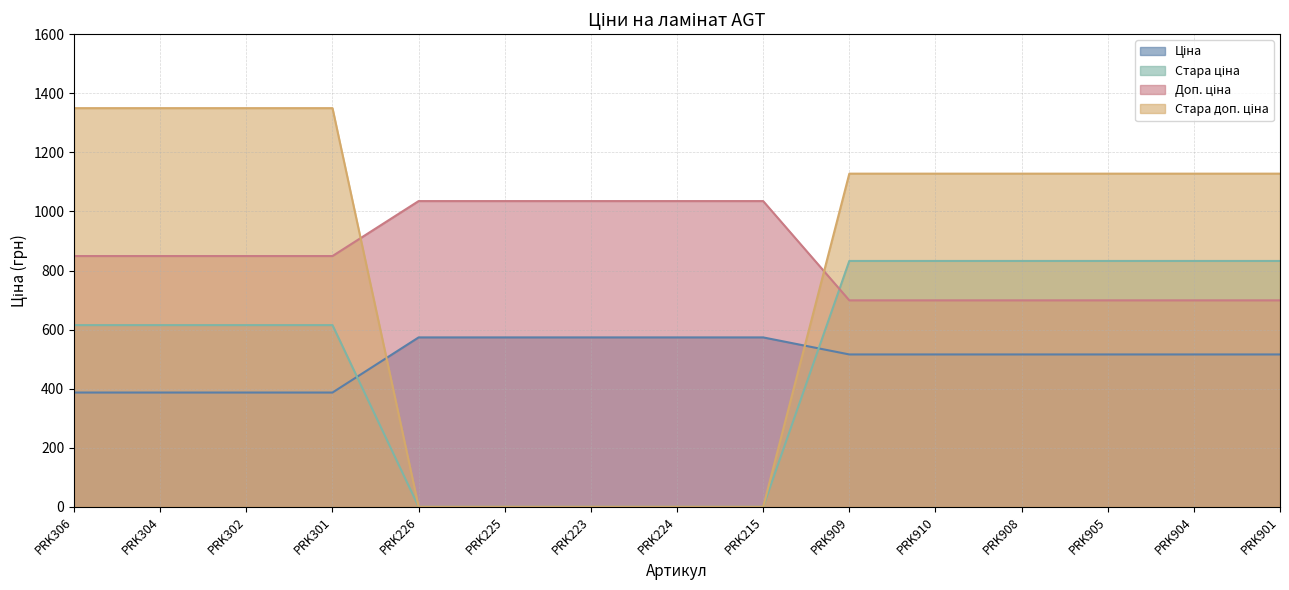

The value of Ціна at PRK910 is 169.6. True or false?

False